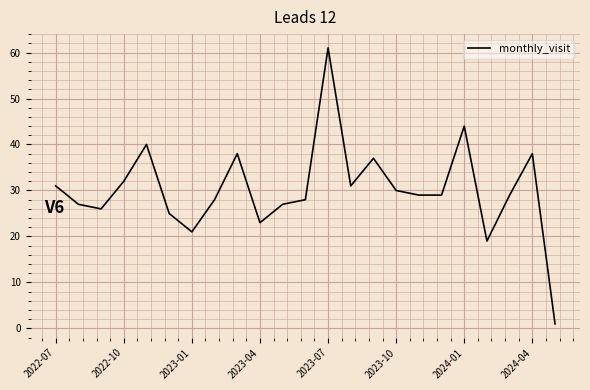

Reading left to right, what are all the values shown in this chart?

31	27	26	32	40	25	21	28	38	23	27	28	61	31	37	30	29	29	44	19	29	38	1